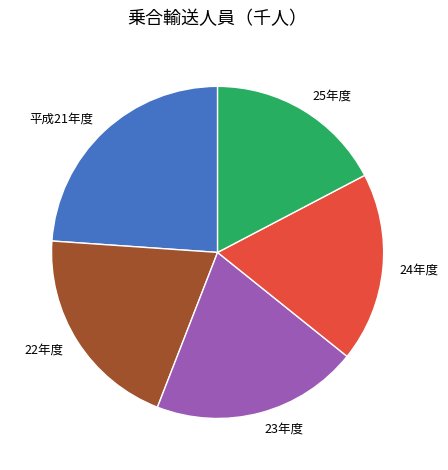

What is the ratio of the value at 平成21年度 to the value at 22年度?

1.2